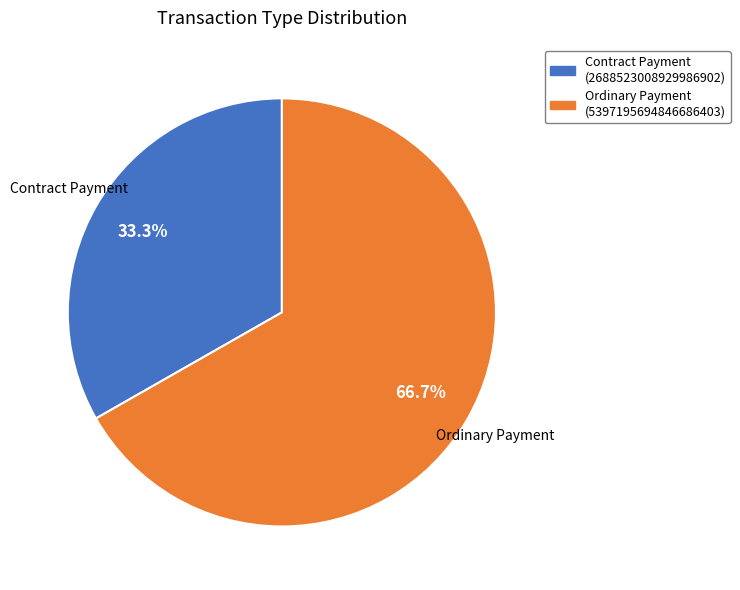

True or false: Contract Payment accounts for 40% of the total.

False